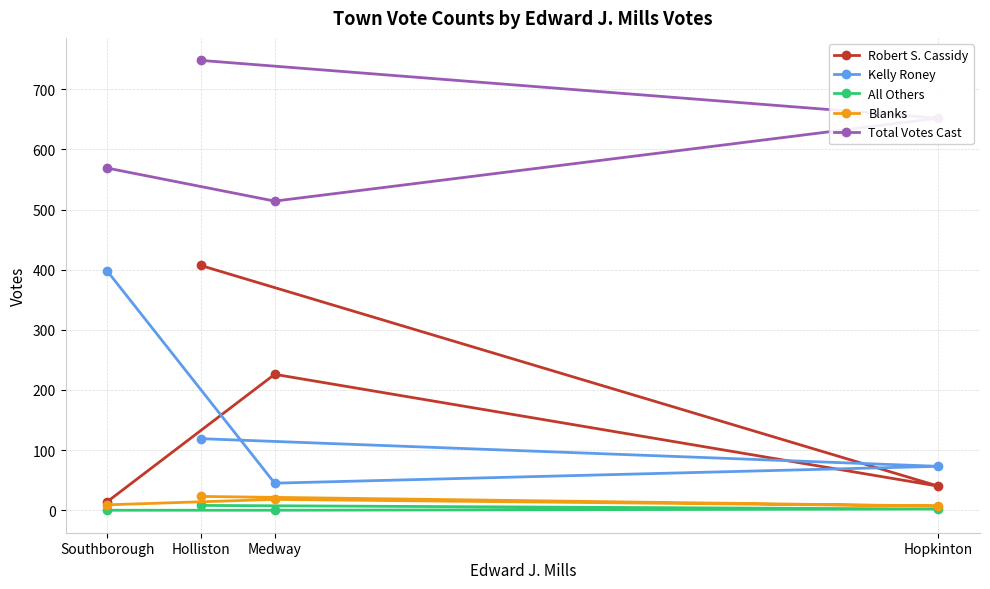

How many data points in Blanks are above 18?

1